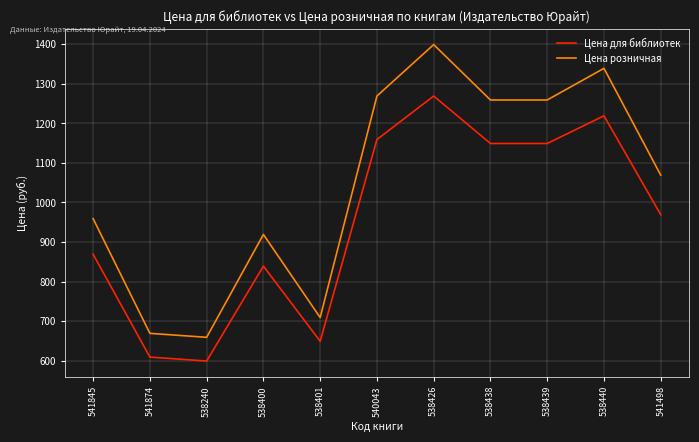

List the series in order of their peak value, lowest first.

Цена для библиотек, Цена розничная